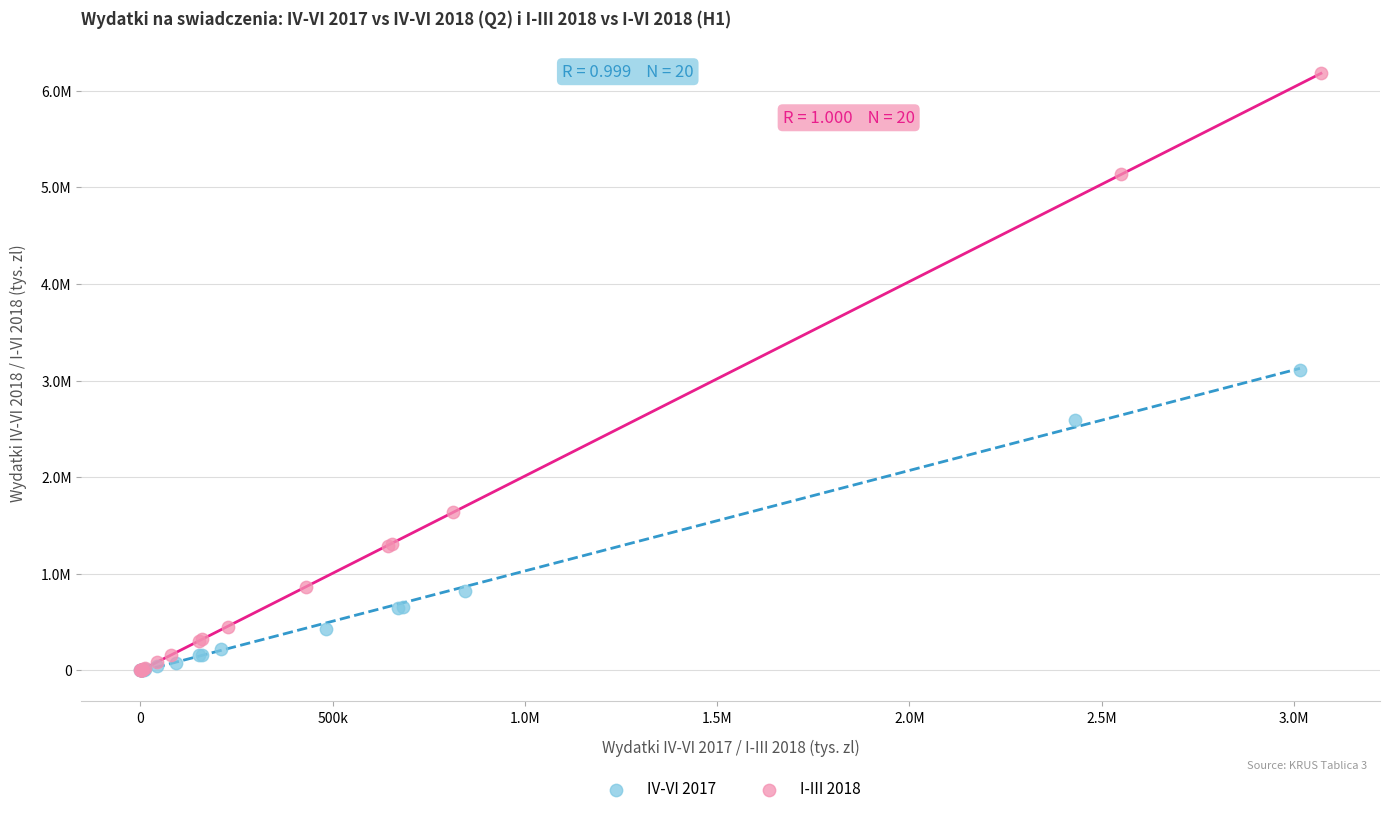

What are all the series names shown in the legend?

IV-VI 2017, I-III 2018